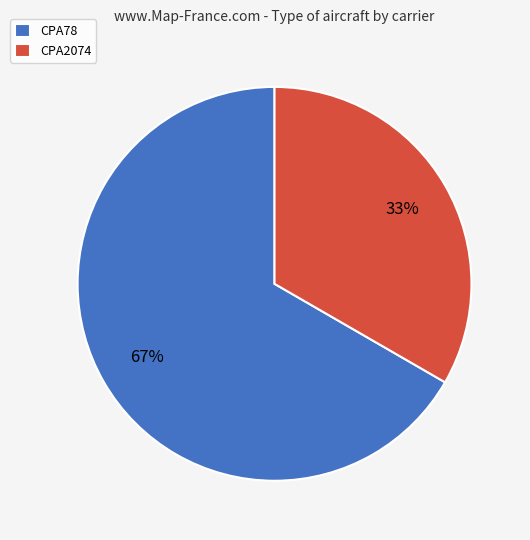

To the nearest percent, what is the average slice percentage?

50%